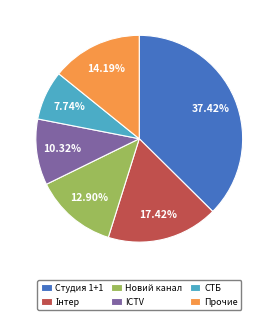

What is the ratio of the value at Прочие to the value at Новий канал?

1.1